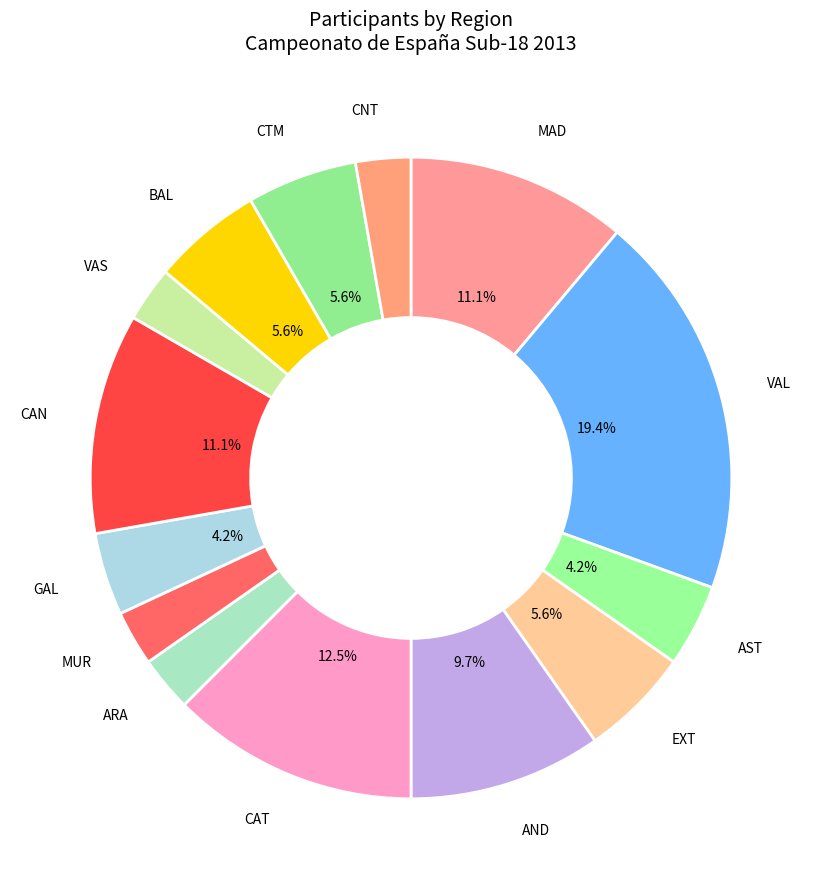

Is there a majority slice in this chart?

No